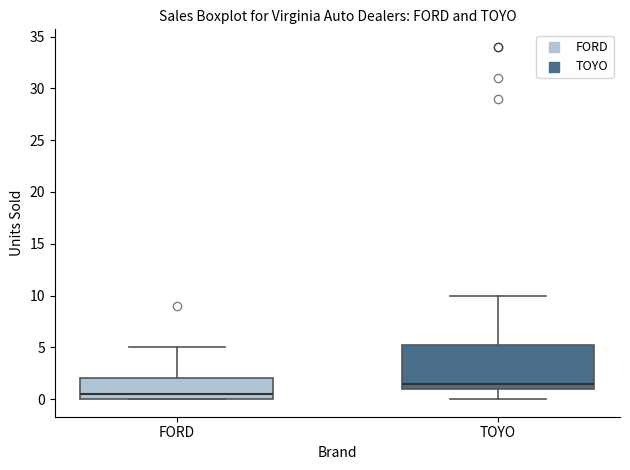

Which box is the tallest, from its lower edge to its upper edge?

TOYO